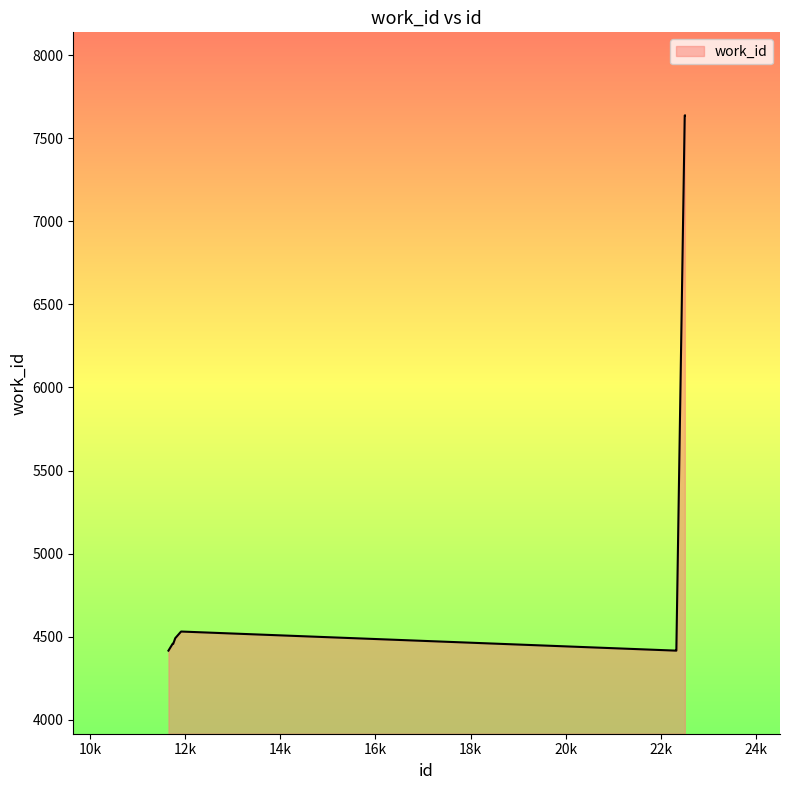

Reading left to right, extract all data points from this chart.

4416	4457	4457	4491	4531	4416	4416	7637	7637	7637